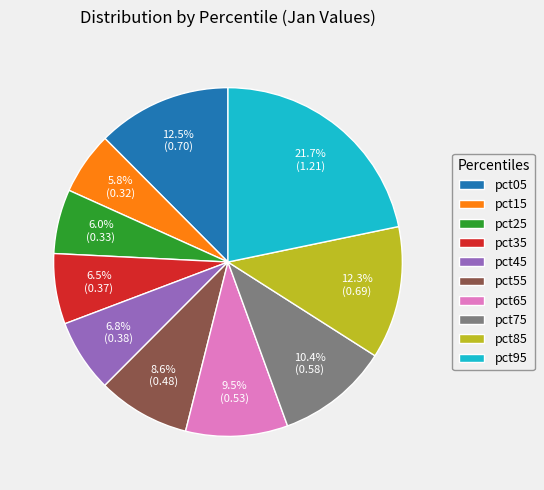

Combined, do pct35 and pct55 account for over 50%?

No